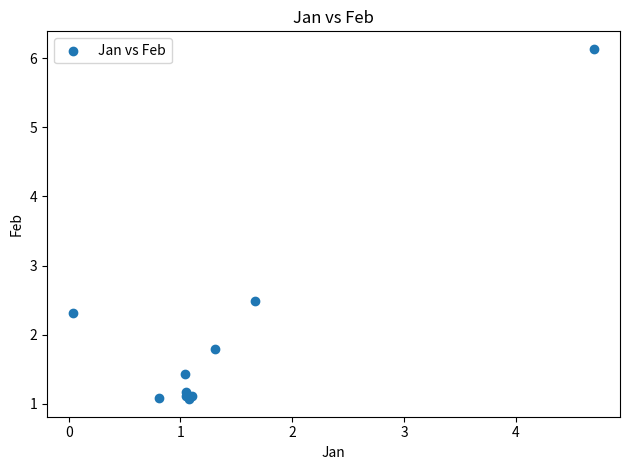

What Y value in the scatter plot is closest to 3?

2.5